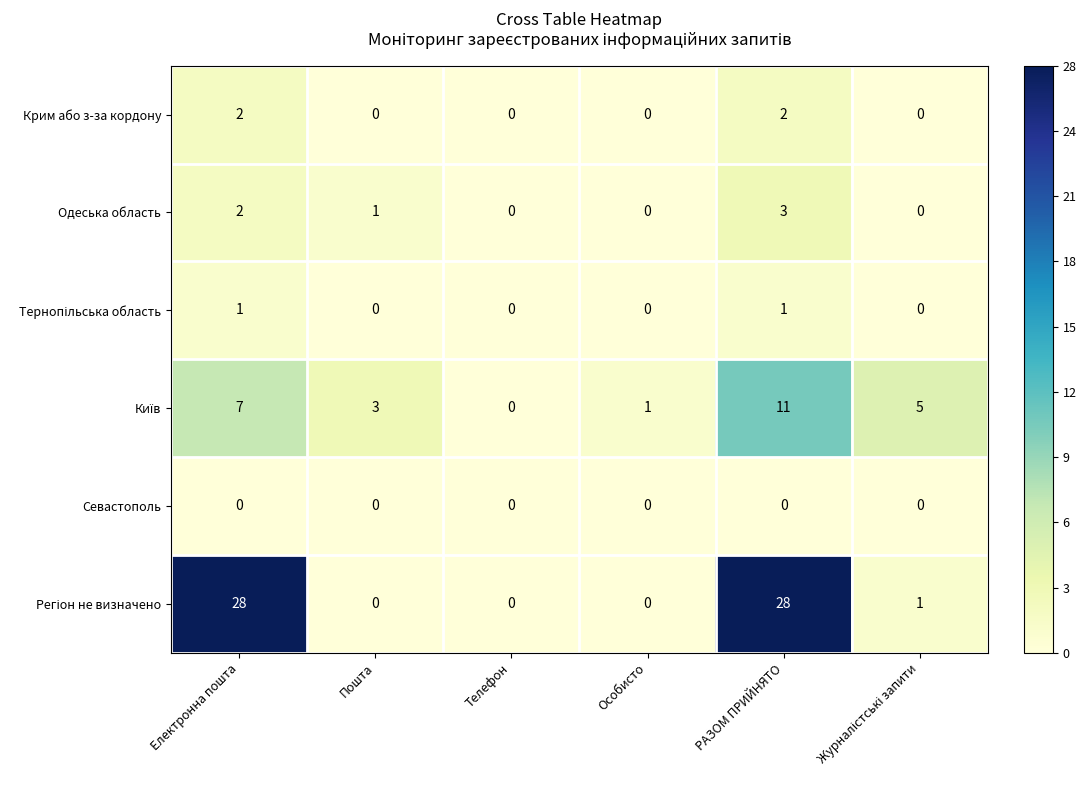

At which category is the sum across all series the highest?

РАЗОМ ПРИЙНЯТО